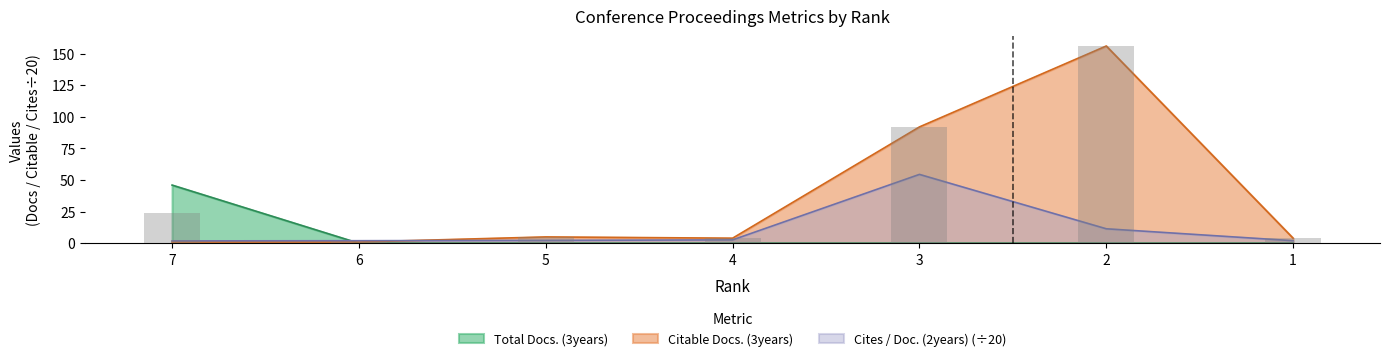

The Cites / Doc. (2years) series shows 15.3 at 2. True or false?

False